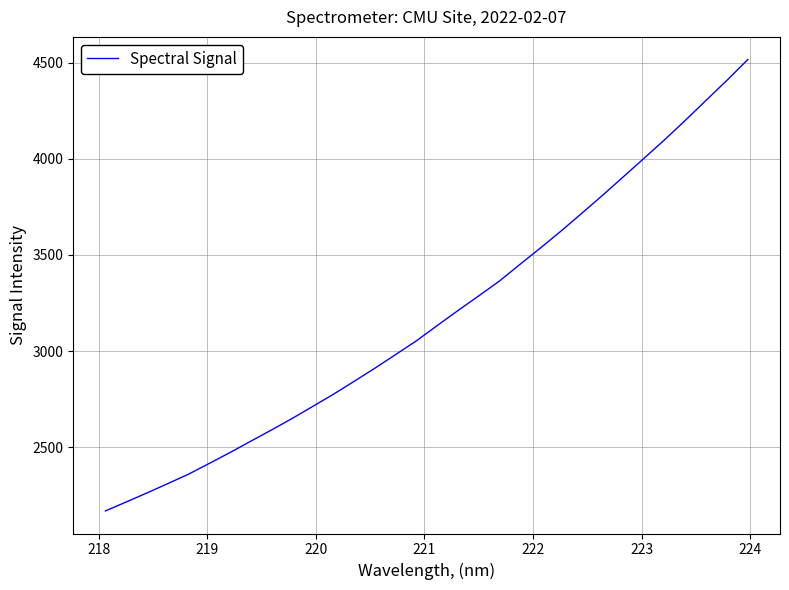

What is the difference between the maximum and minimum values?

2346.5